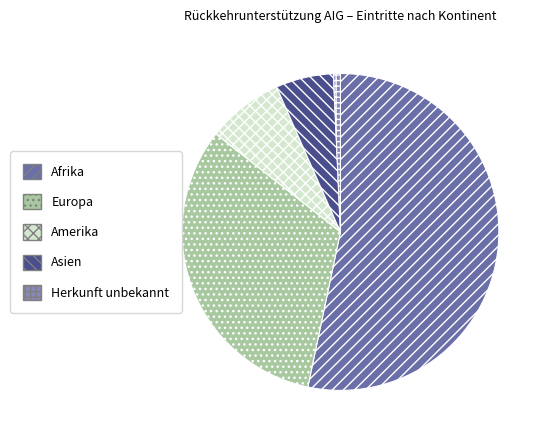

Is it true that Afrika is 42% of the pie?

False